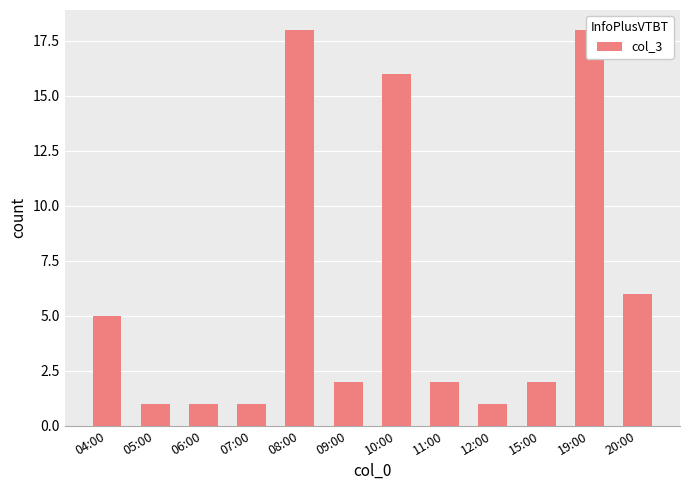

At which category does the chart reach its peak across all series?

08:00